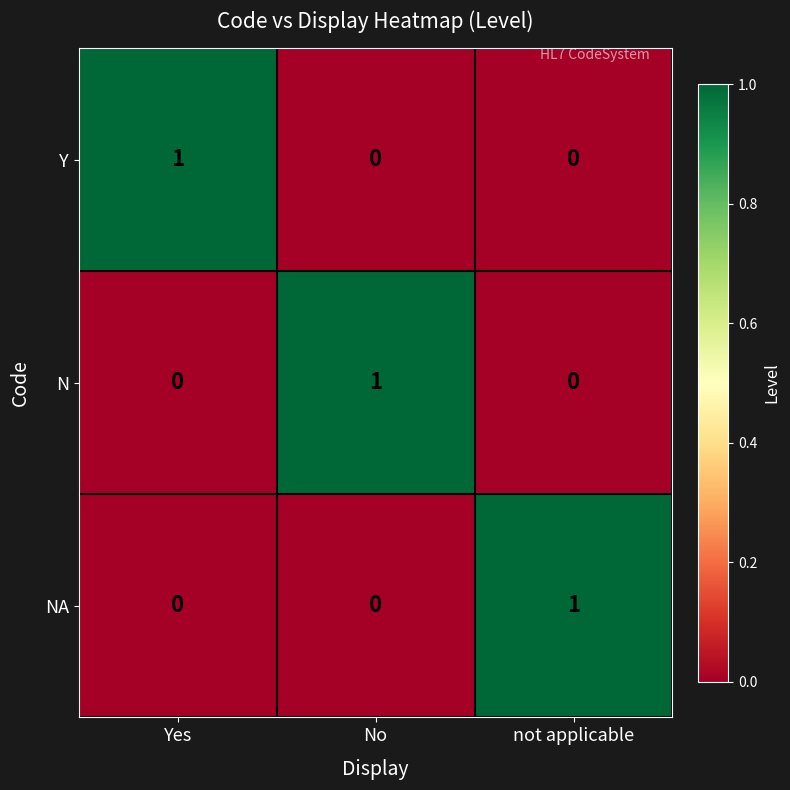

How many N values are between 0 and 1?

3